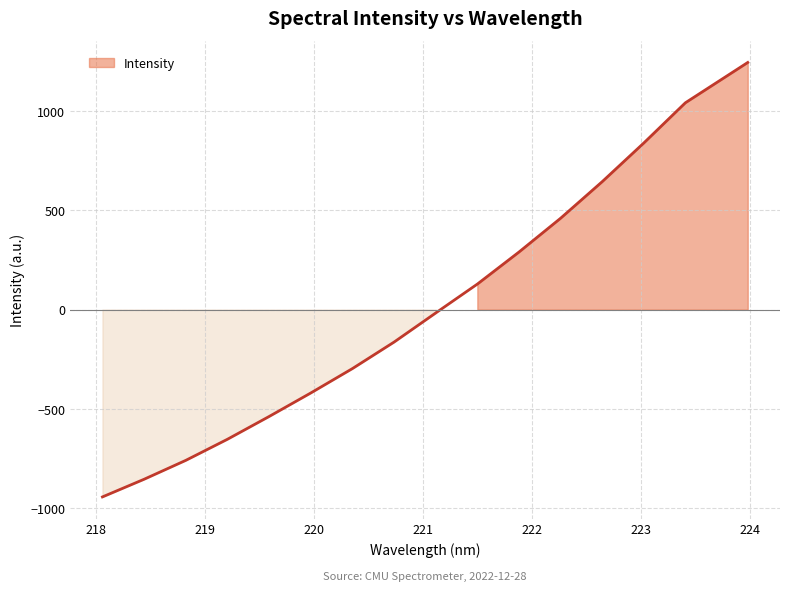

List the labels in order of value, largest first.

223.9802, 223.408, 223.0264, 222.6447, 222.263, 221.8812, 221.4993, 221.1174, 220.7354, 220.3533, 219.9712, 219.589, 219.2067, 218.8244, 218.442, 218.0596